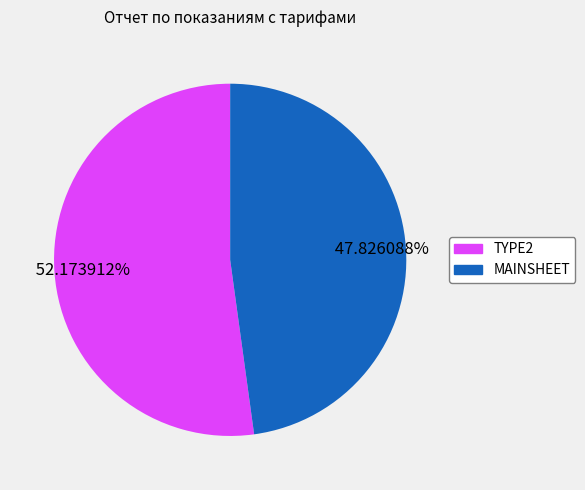

True or false: TYPE2 accounts for 65% of the total.

False